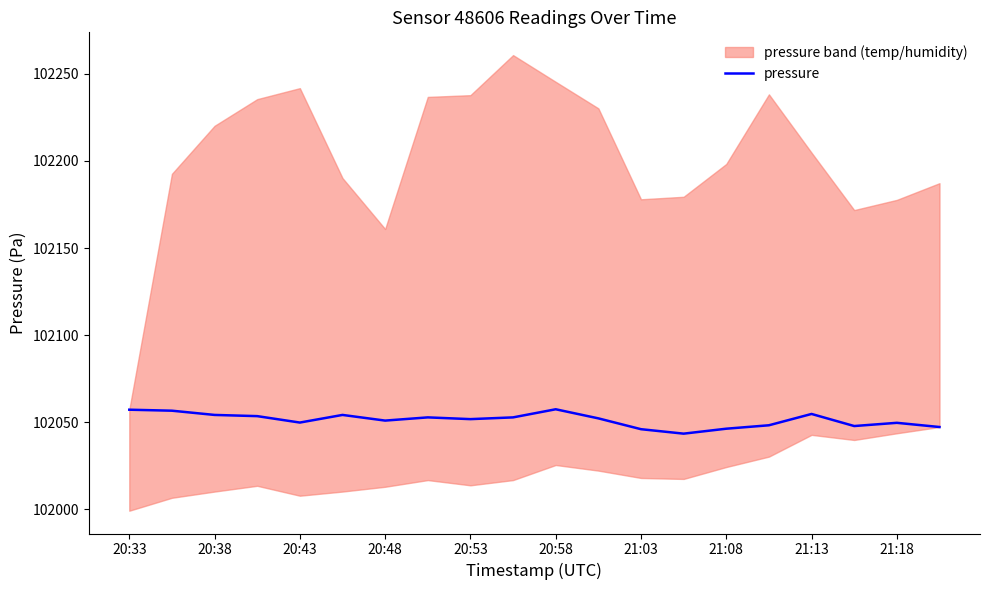

Reading left to right, transcribe all the data shown in this chart.

102057.2	102056.6	102054.2	102053.5	102049.8	102054.2	102050.9	102052.8	102051.8	102052.8	102057.4	102052.2	102046.0	102043.4	102046.2	102048.2	102054.7	102047.8	102049.6	102047.2